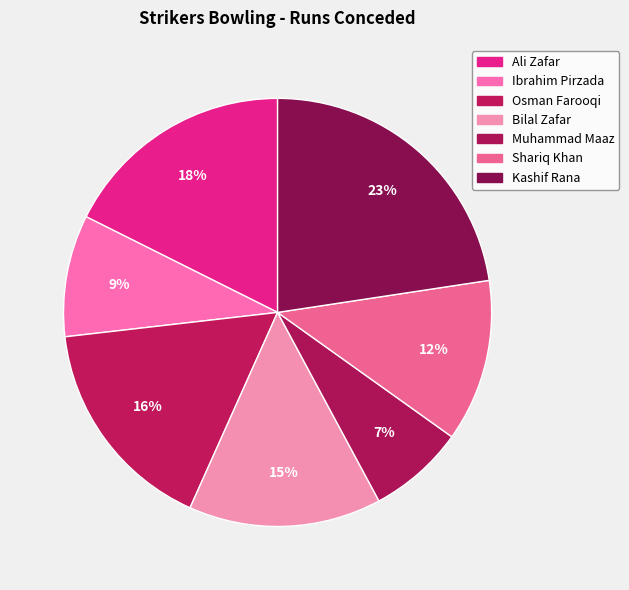

How many slices are in this pie chart?

7